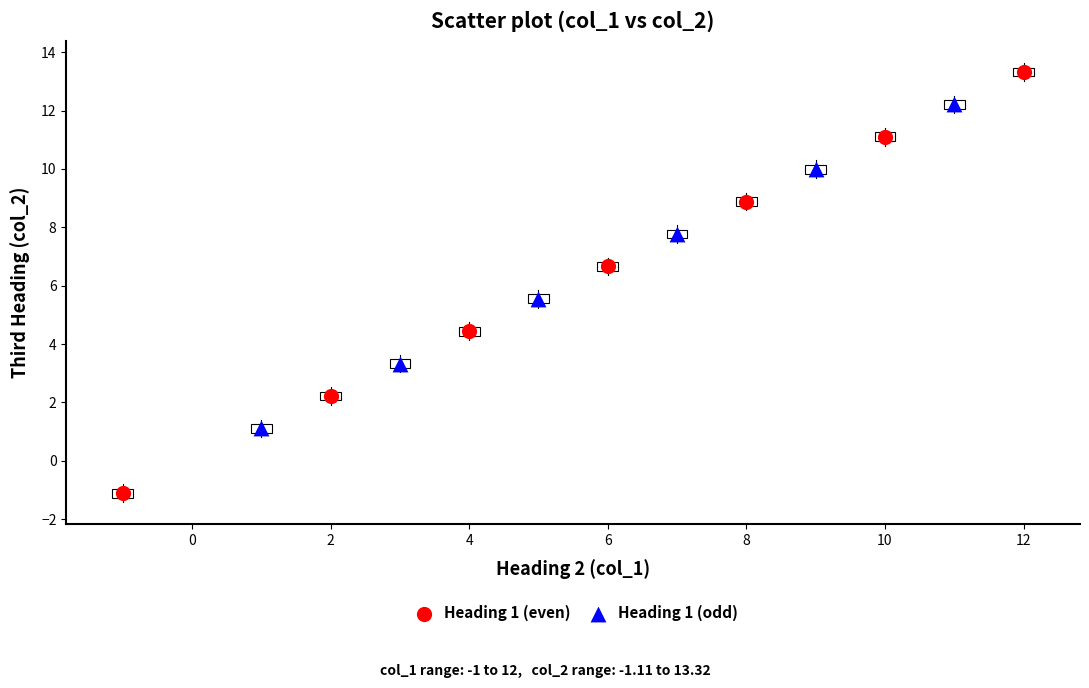

Which series has the largest Y range (max minus min)?

Heading 1 (even)